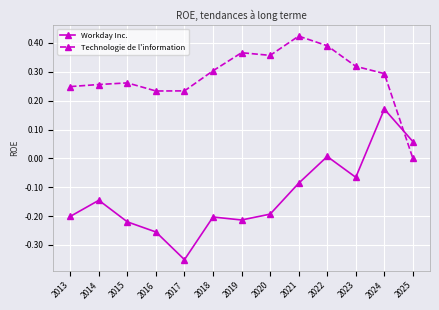

At how many categories does at least one series exceed 0?

13